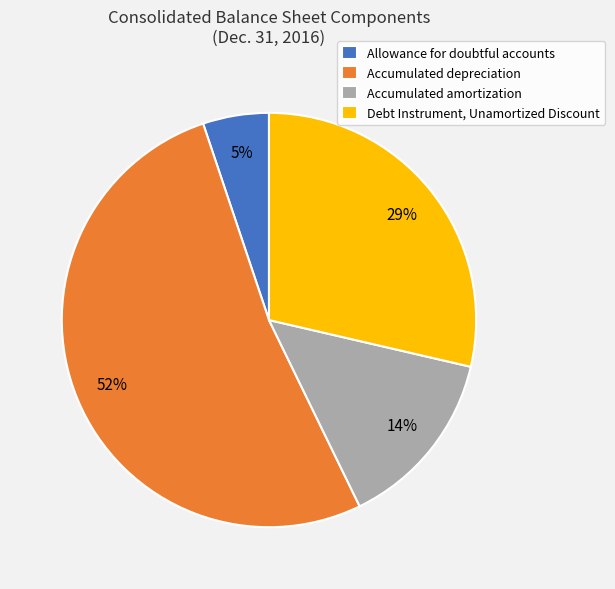

What is the smallest slice in the pie chart?

Allowance for doubtful accounts